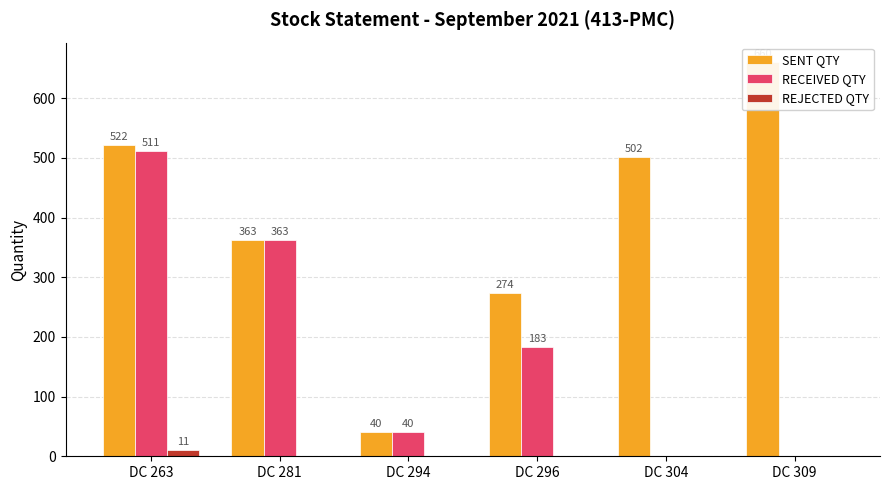

What is the value of the SENT QTY bar at the 6th from the left?

660